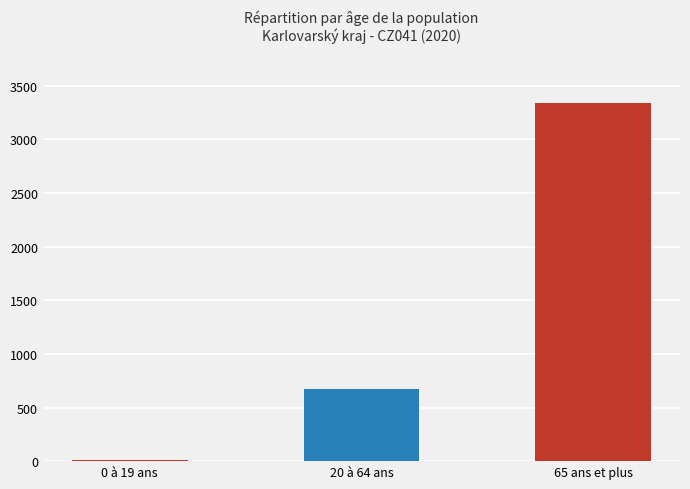

What is the approximate value at 65 ans et plus, to the nearest 100?

3300